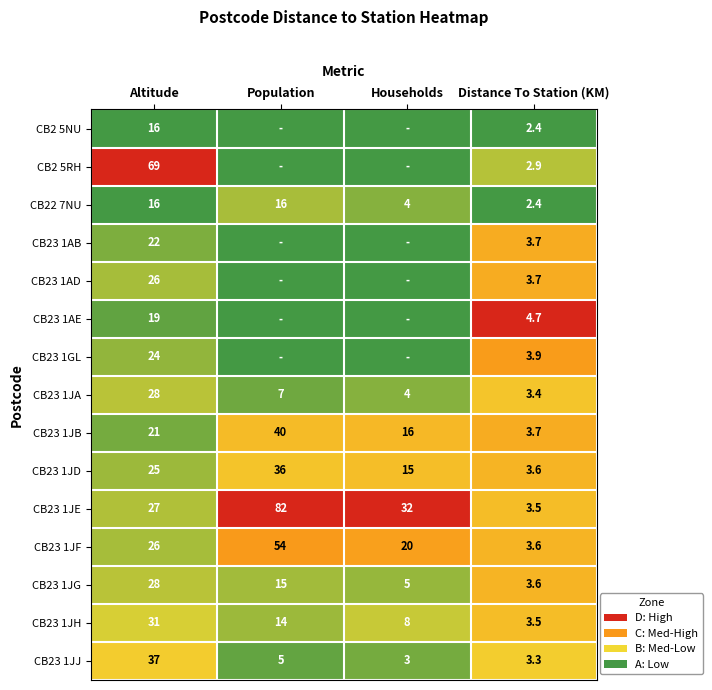

What is the total value across all series at Distance To Station (KM)?

51.9